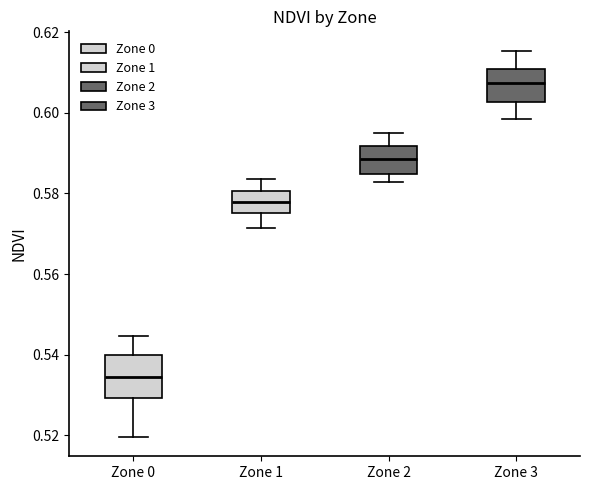

Which box's median line is the highest?

Zone 3